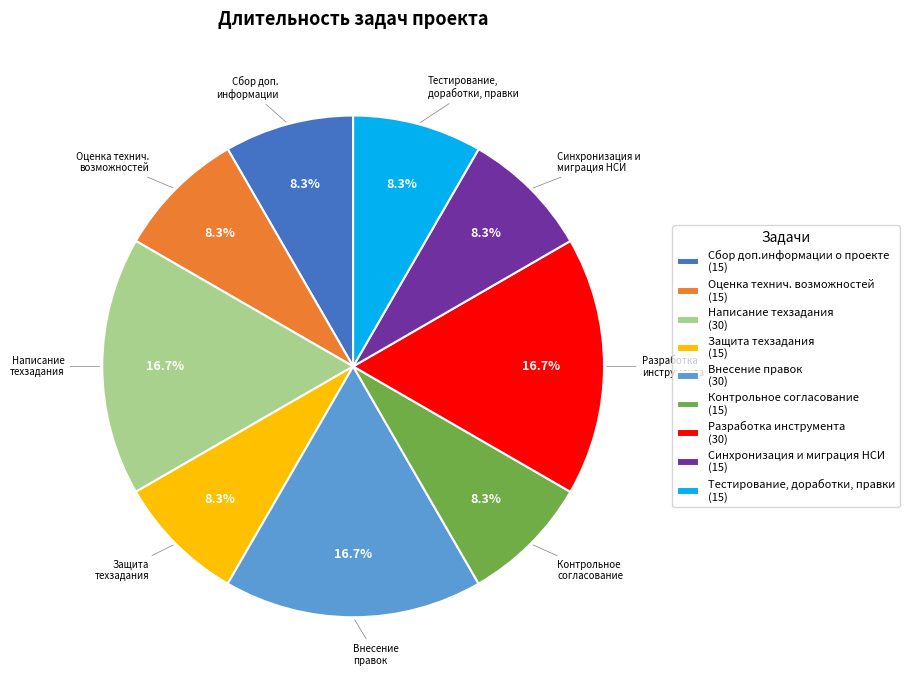

The Разработка инструмента slice represents 17% of the pie. True or false?

True